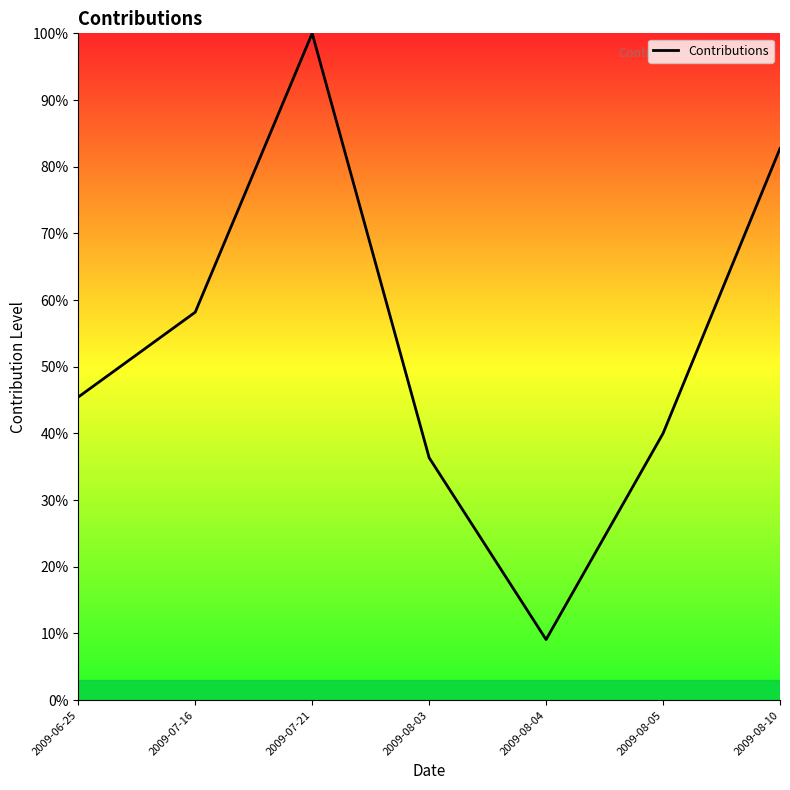

Read the value at 2009-07-16.

58.2